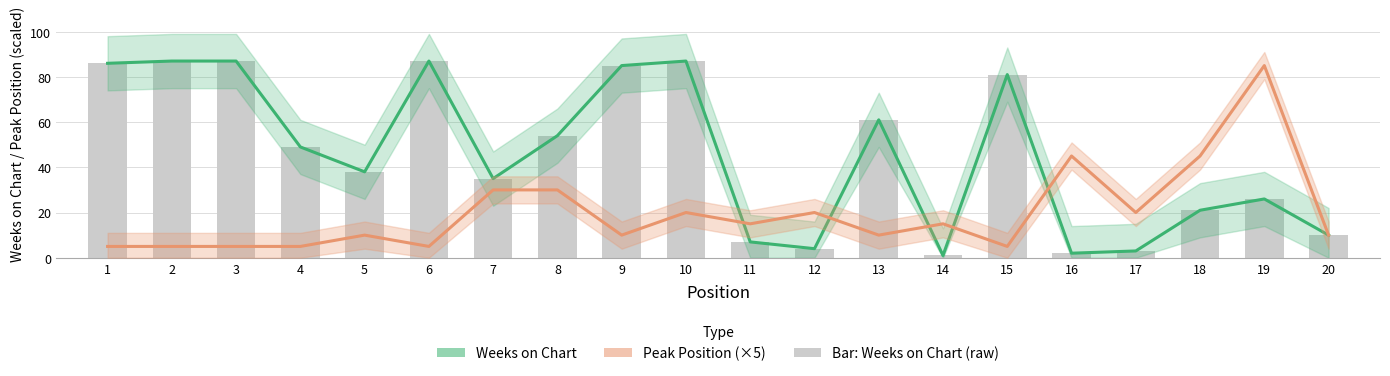

Rank the categories by Peak Position (×5) value from lowest to highest.

1, 2, 3, 4, 6, 15, 5, 9, 13, 20, 11, 14, 10, 12, 17, 7, 8, 16, 18, 19